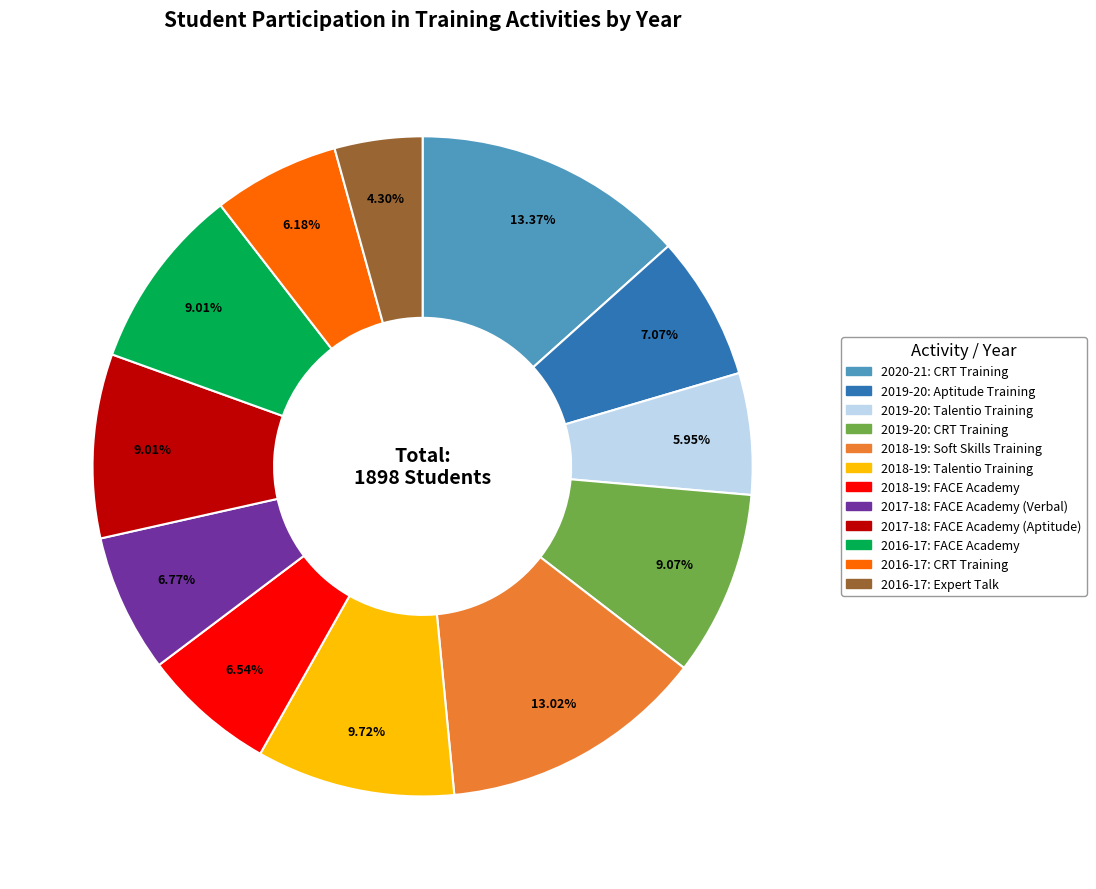

Is there a majority slice in this chart?

No